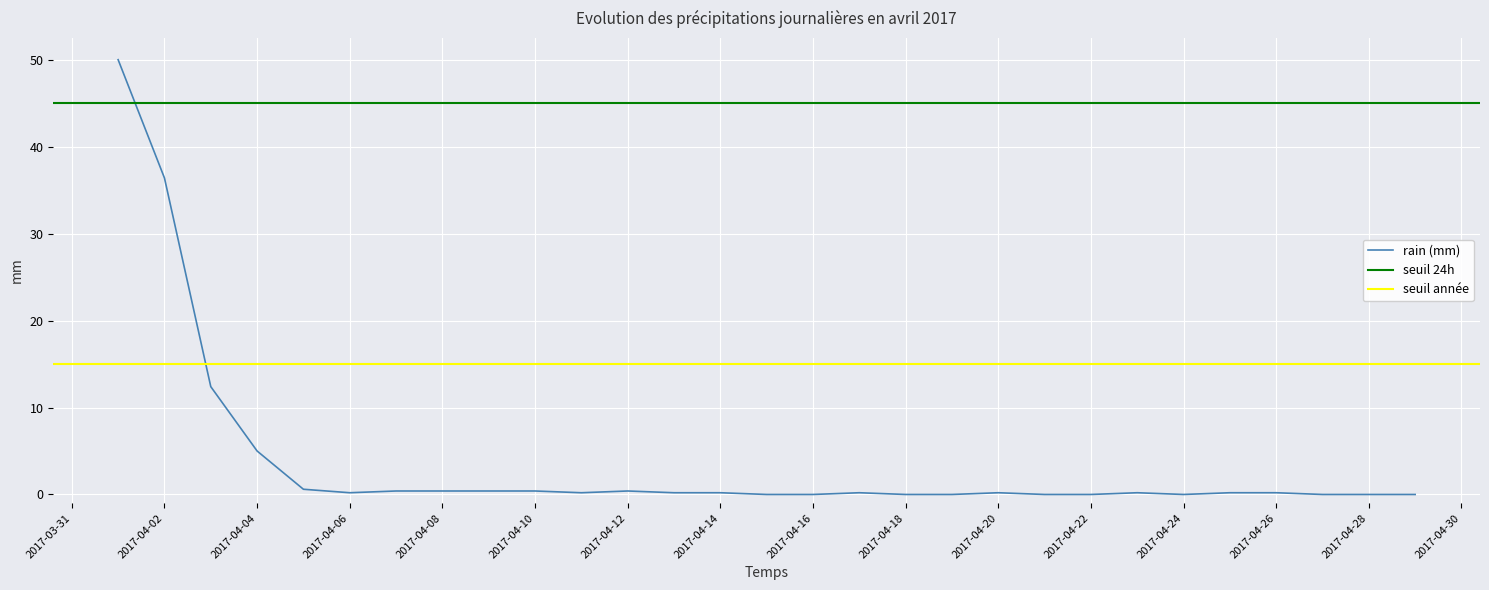

Which label corresponds to the smallest value in the chart?

2017-04-15